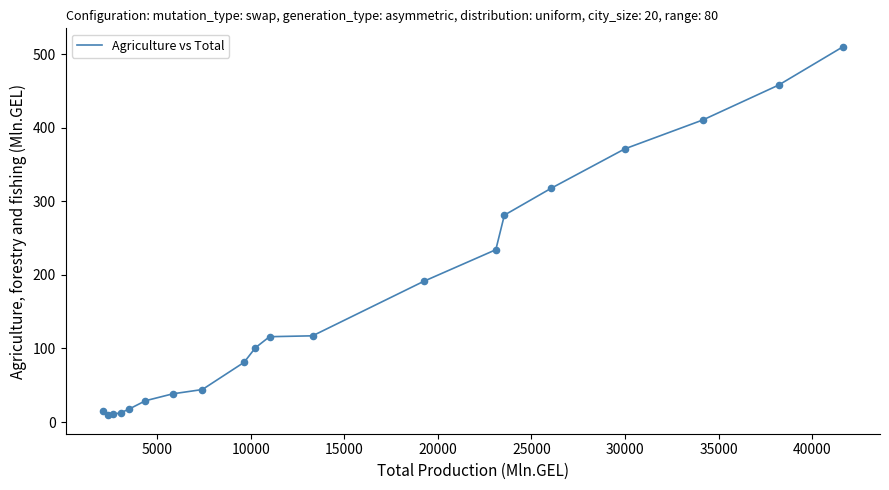

What is the maximum value shown in the chart?

510.0